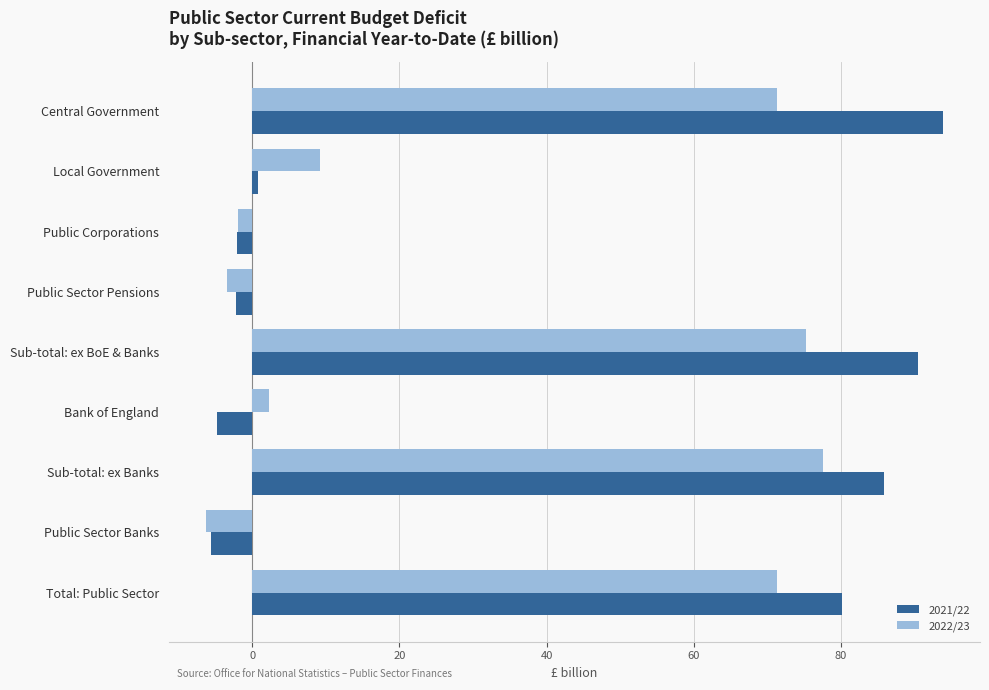

Rank the series by their maximum value, from highest to lowest.

2021/22, 2022/23